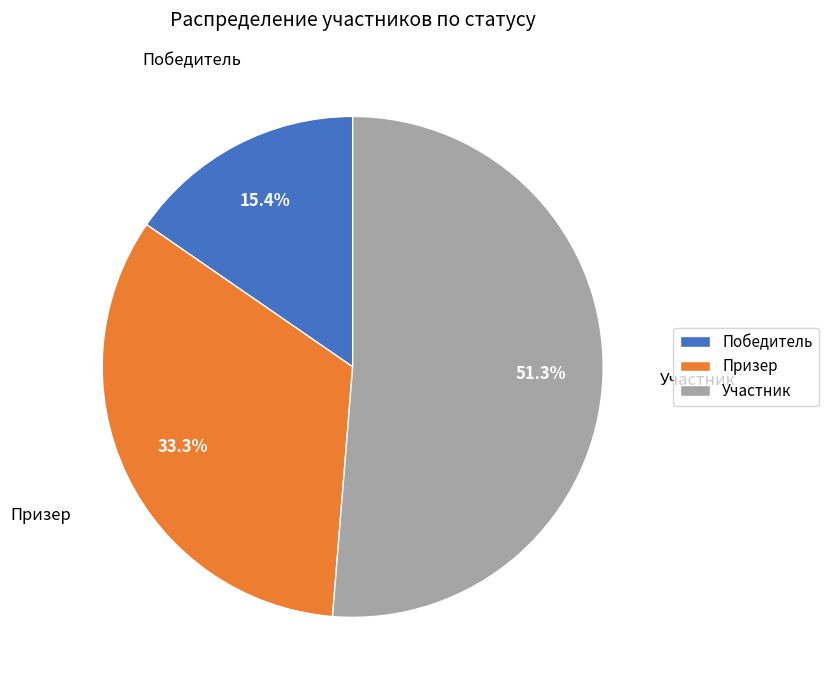

Does Участник represent more than half of the total?

Yes